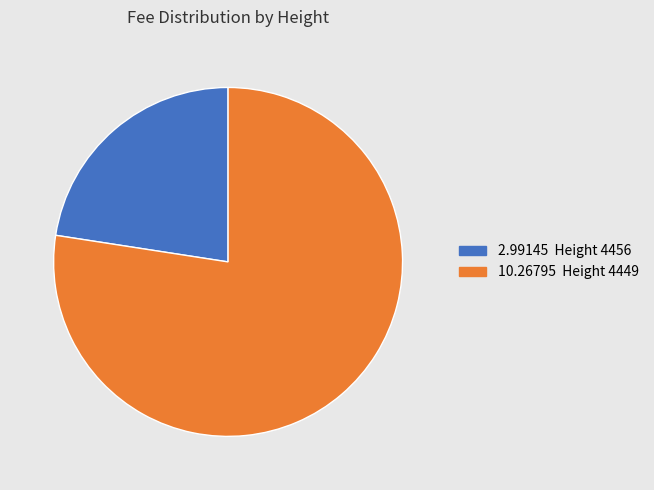

Does any single category account for the majority?

Yes